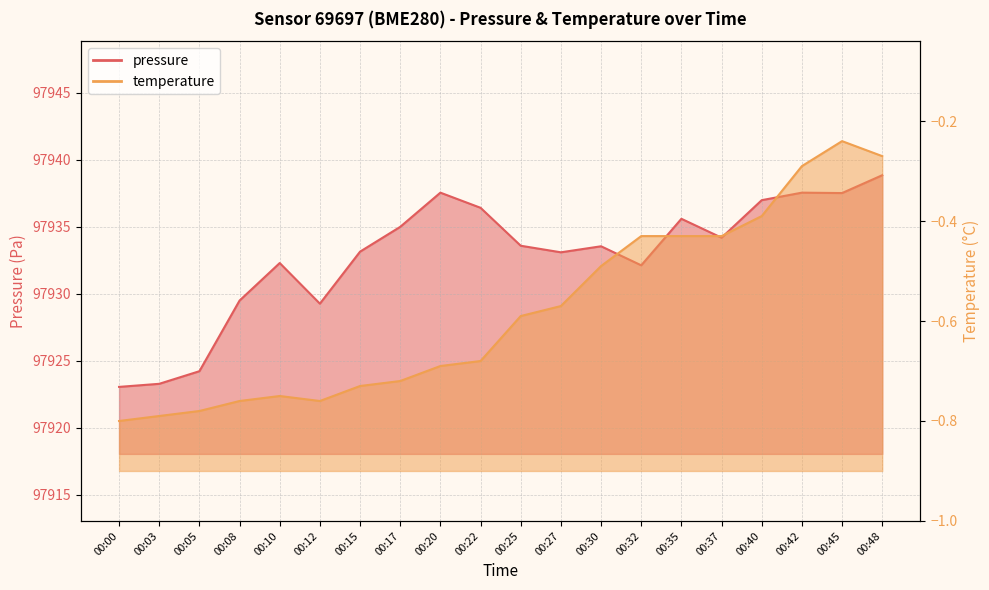

What is the sum of all temperature values?

-11.6